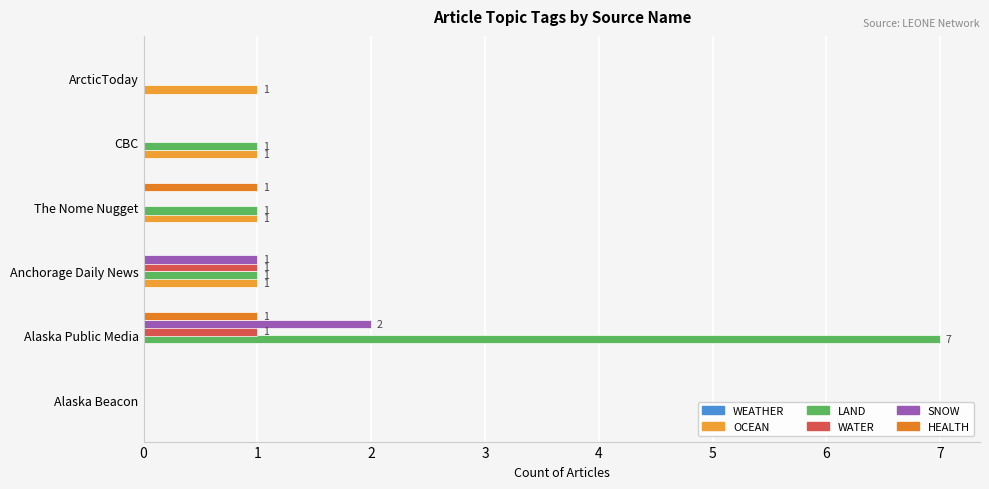

Which series has the largest total across all categories?

LAND